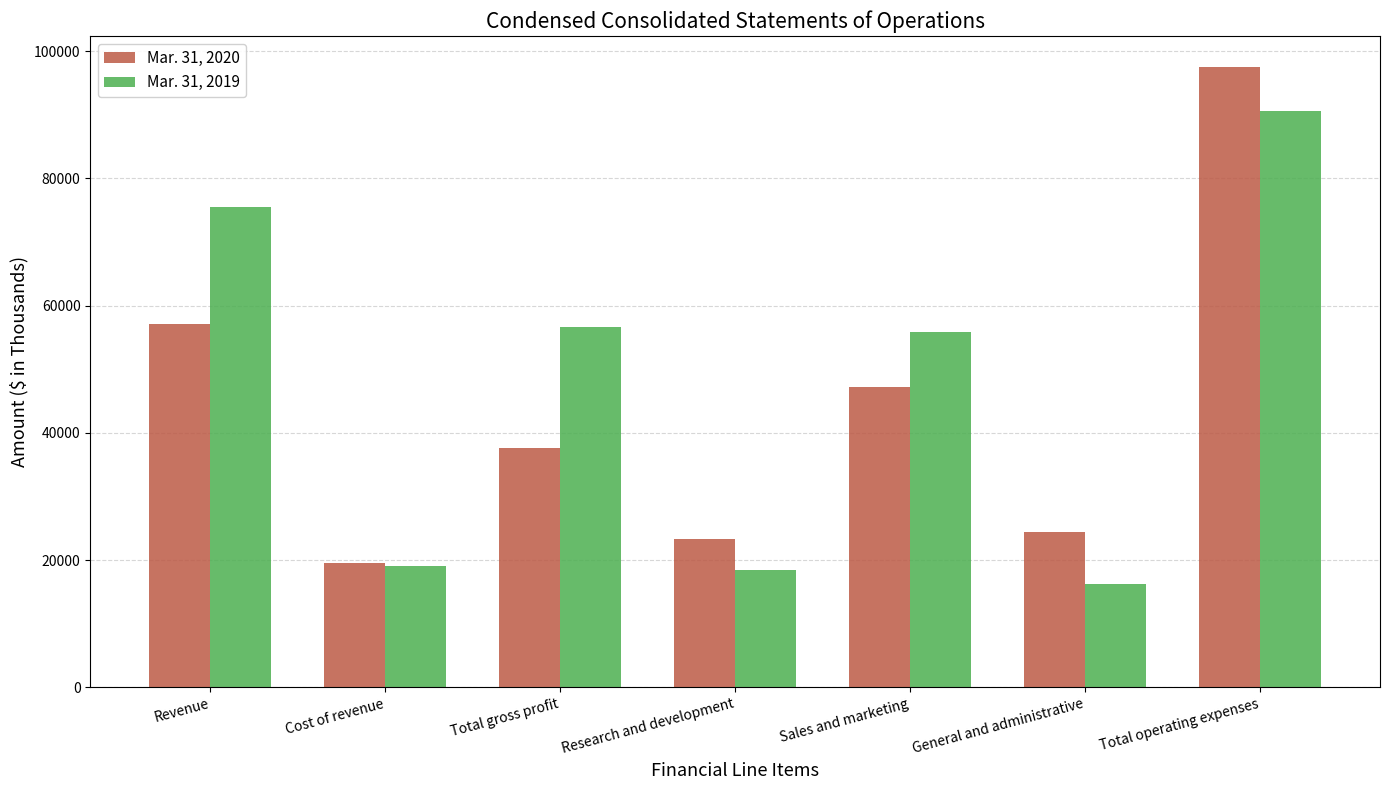

The value of Mar. 31, 2020 at Revenue is 88415. True or false?

False